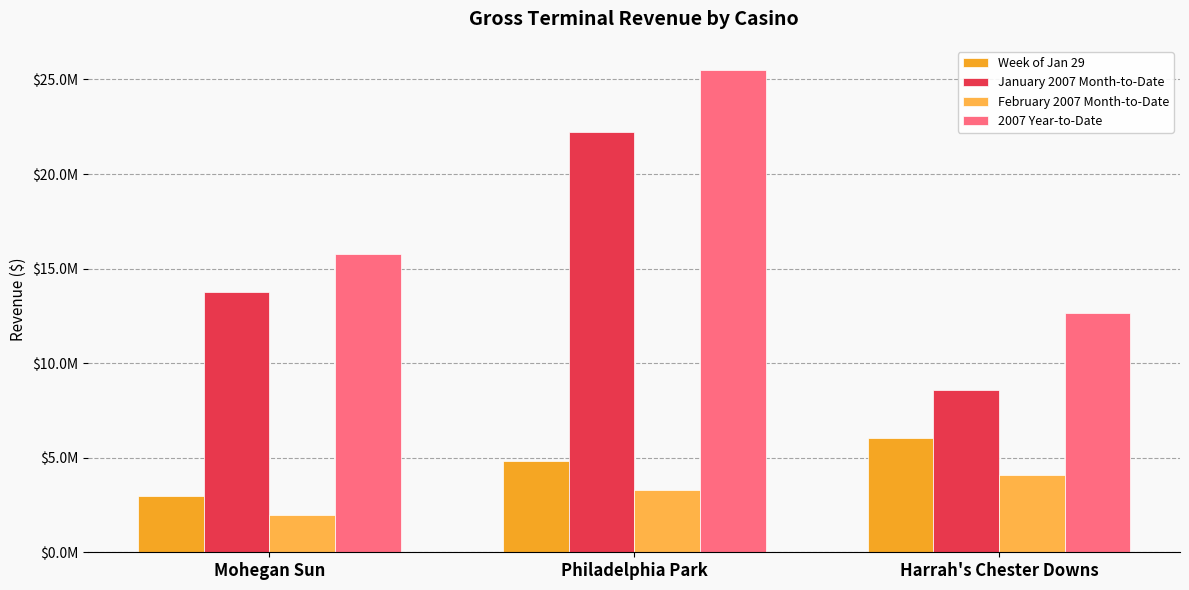

Does the chart contain any negative values?

No